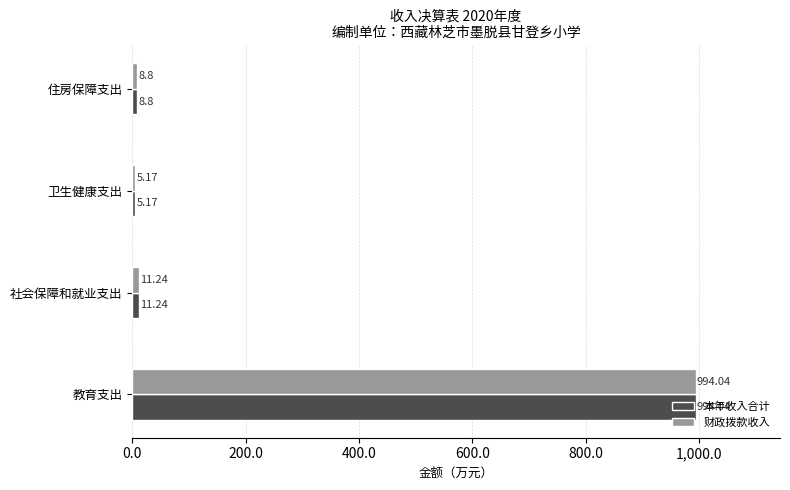

At how many categories does at least one series exceed 82?

1